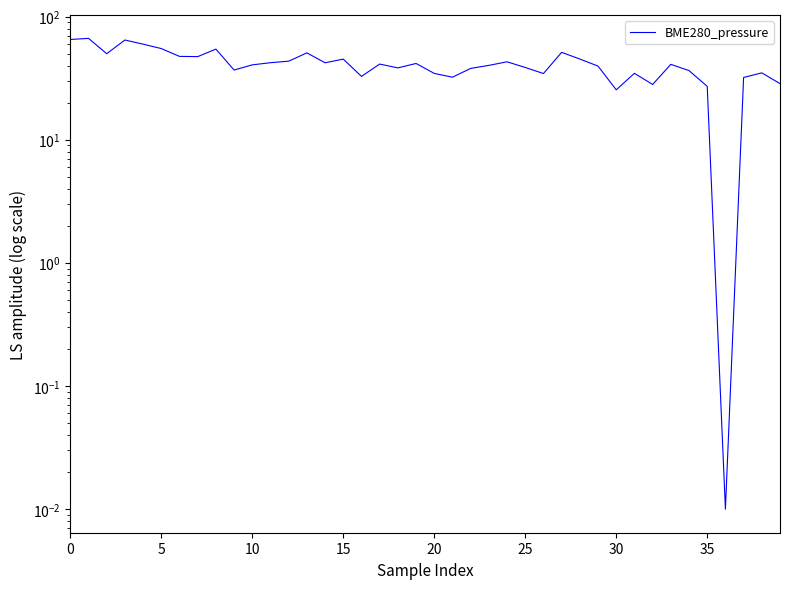

What is the average value?

41.3